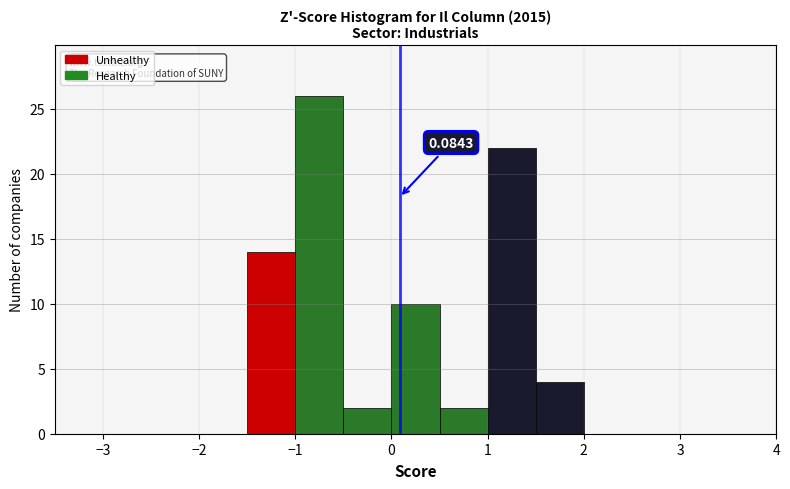

Over which range of the x-axis is the bar tallest?

-1.0 to -0.5